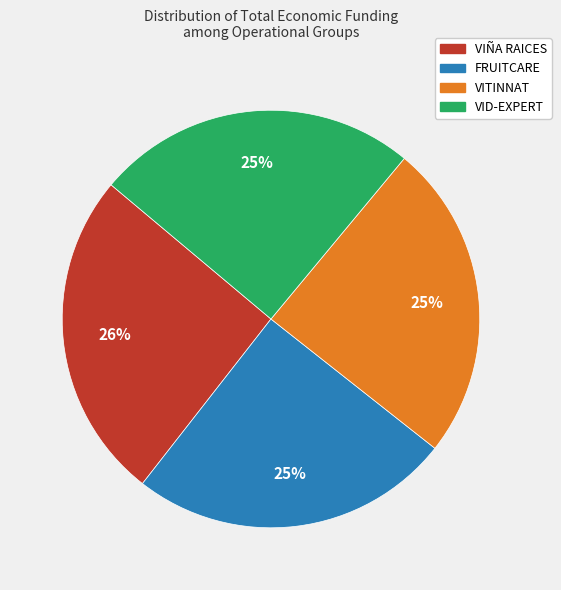

What percentage is the VITINNAT slice, to the nearest percent?

25%